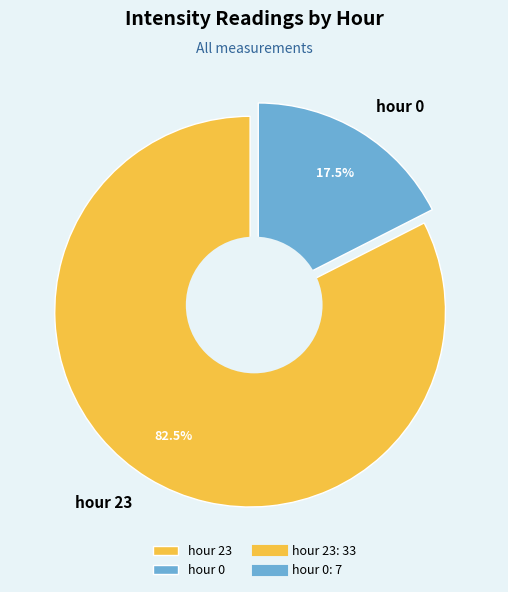

To the nearest percent, what is the difference between the hour 0 and hour 23 slice percentages?

65%